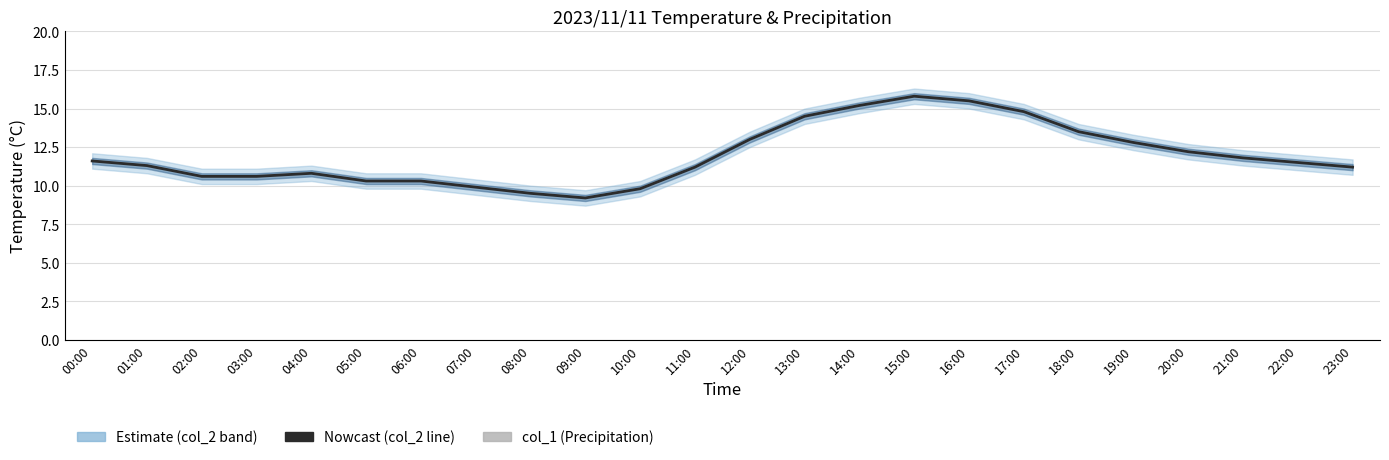

Are the bars grouped side by side (vs. stacked)?

Yes